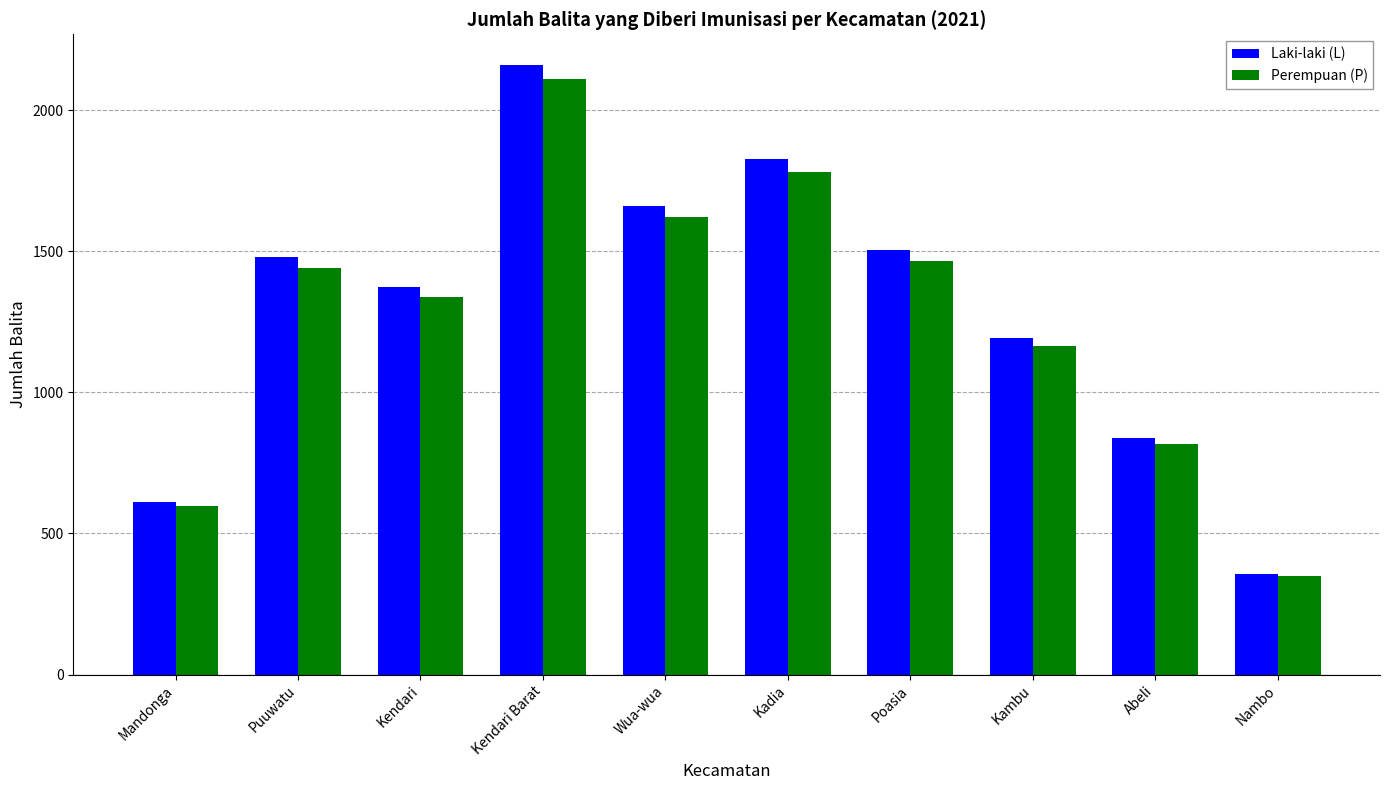

Is it true that Laki-laki (L) equals 1192 at Kambu?

True